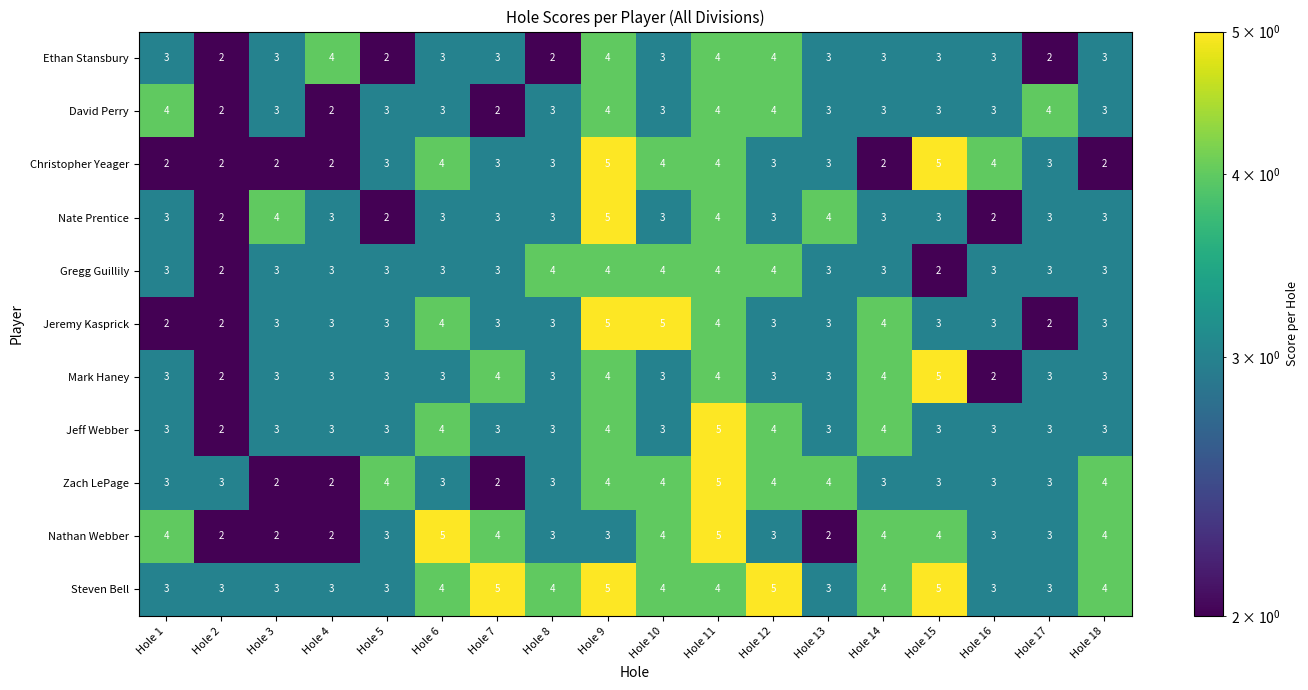

Which series has the largest total across all categories?

Steven Bell